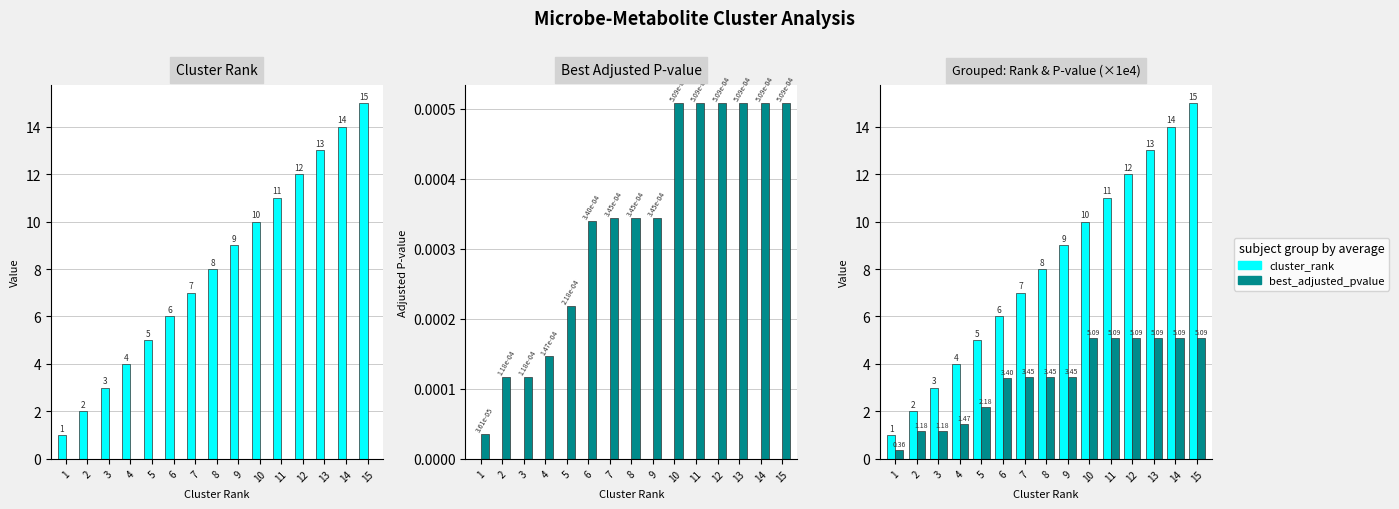

What is the difference between the second highest and minimum values in the cluster_rank series?

13.0